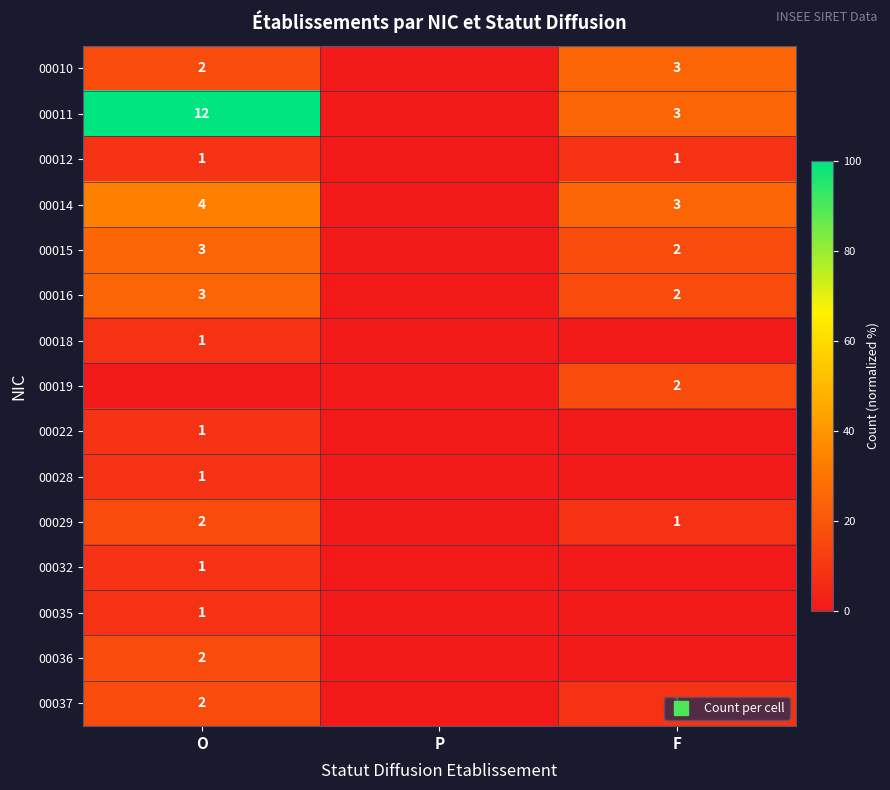

List the series in order of their peak value, lowest first.

00012, 00018, 00022, 00028, 00032, 00035, 00019, 00029, 00036, 00037, 00010, 00015, 00016, 00014, 00011